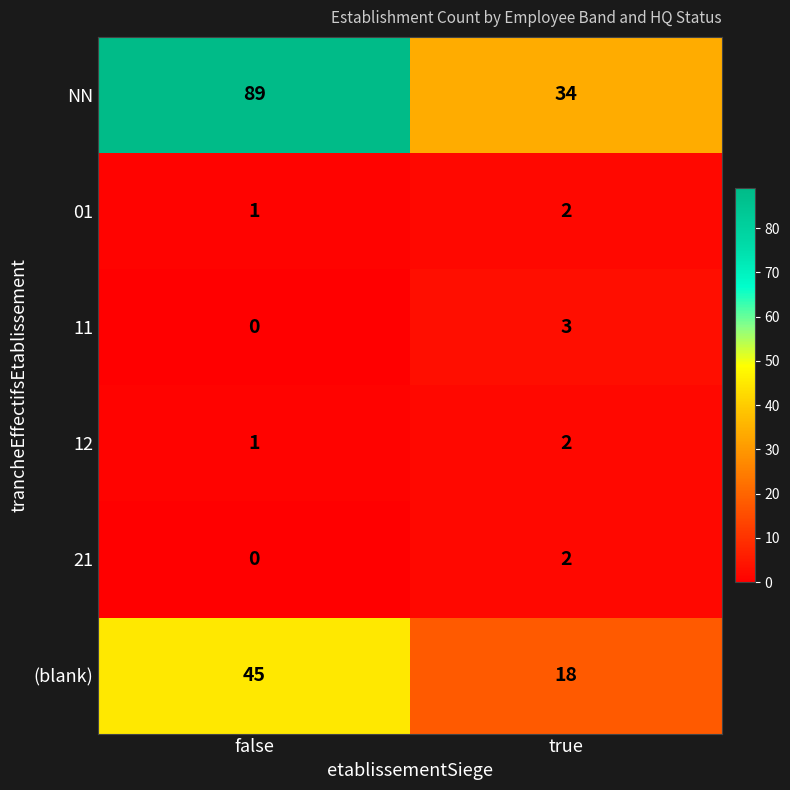

Rank the categories by (blank) value from highest to lowest.

false, true